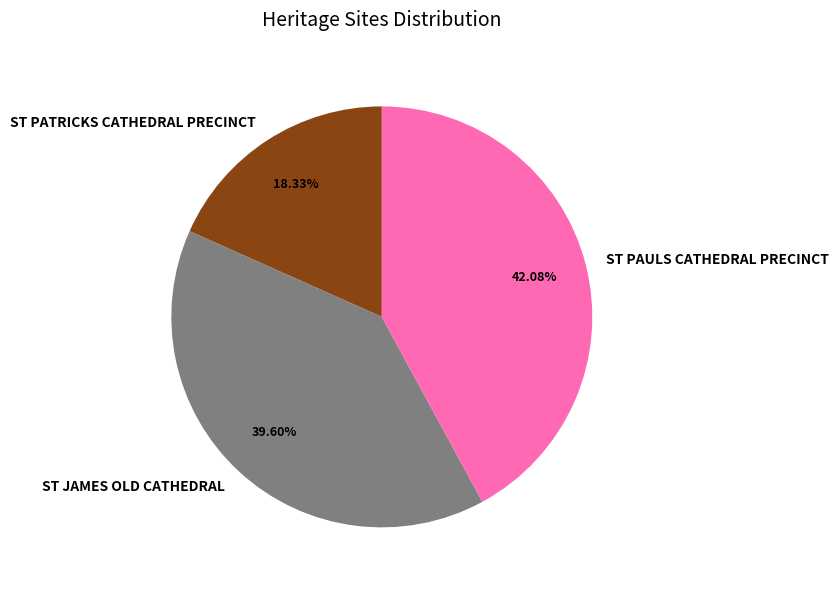

How many slices are in this pie chart?

3